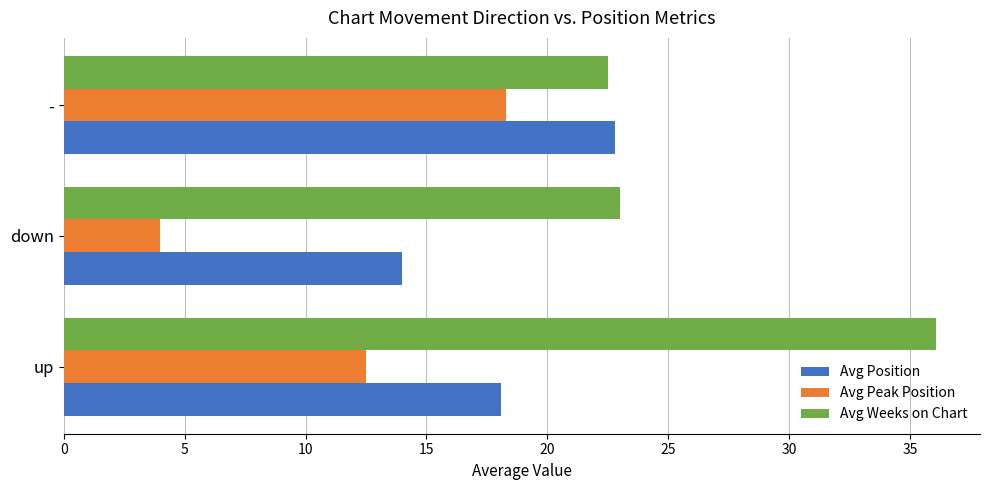

How many categories are shown in the chart?

3